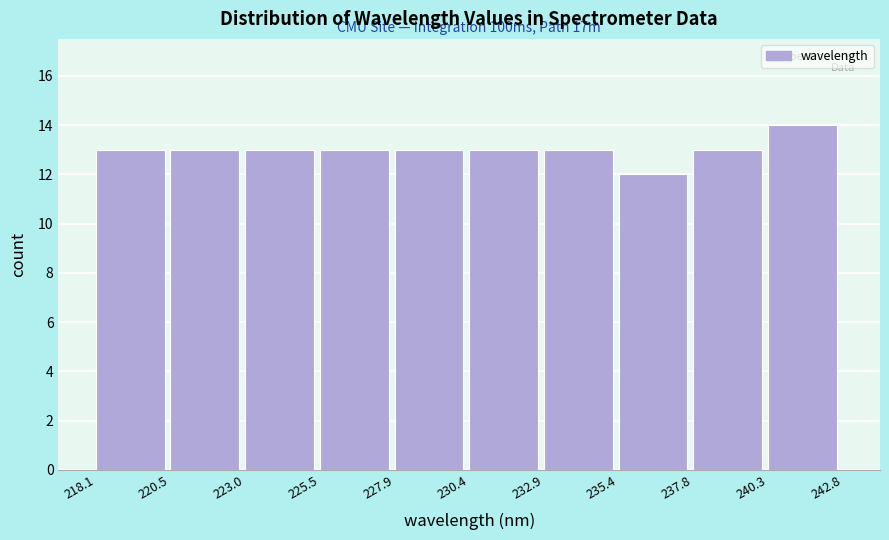

Which range on the x-axis has the tallest bar?

240.3 to 242.8